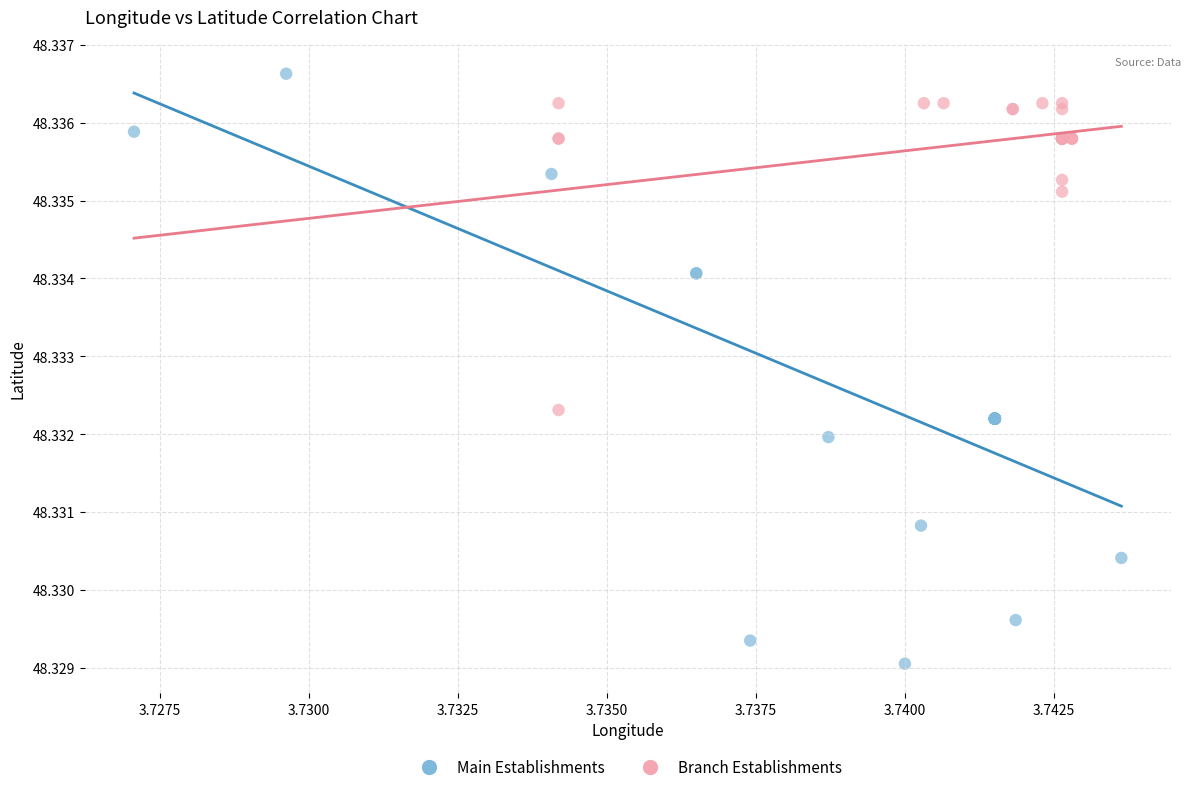

Which series contains the highest Y value?

Main Establishments